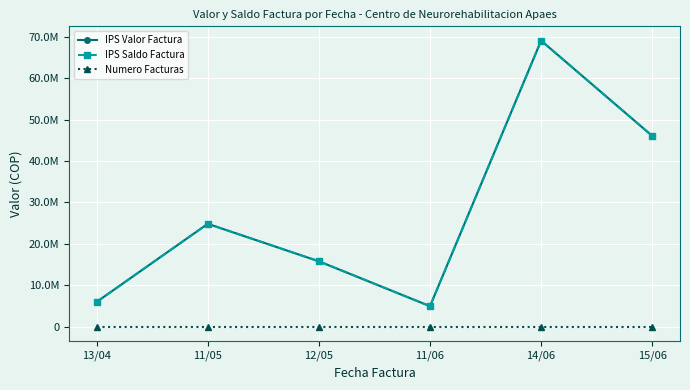

Which series has the largest range (max minus min)?

IPS Valor Factura